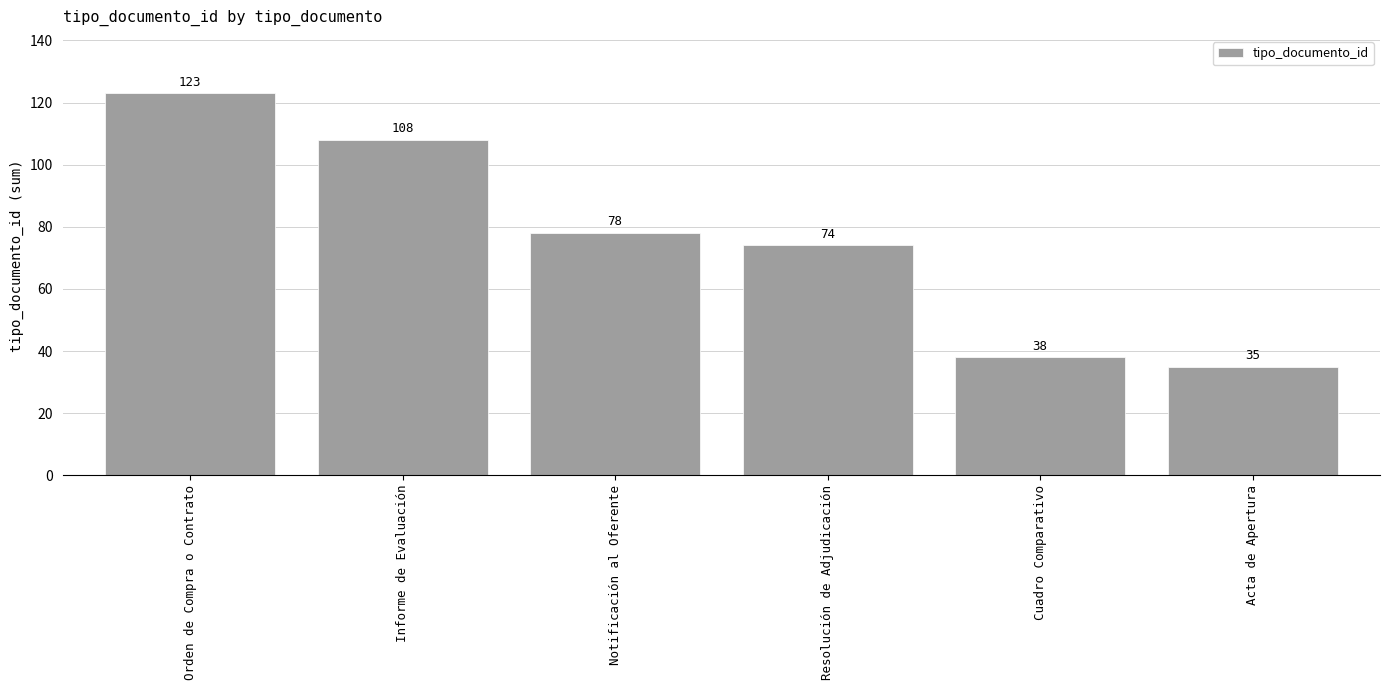

Which has a higher value, Informe de Evaluación or Acta de Apertura?

Informe de Evaluación